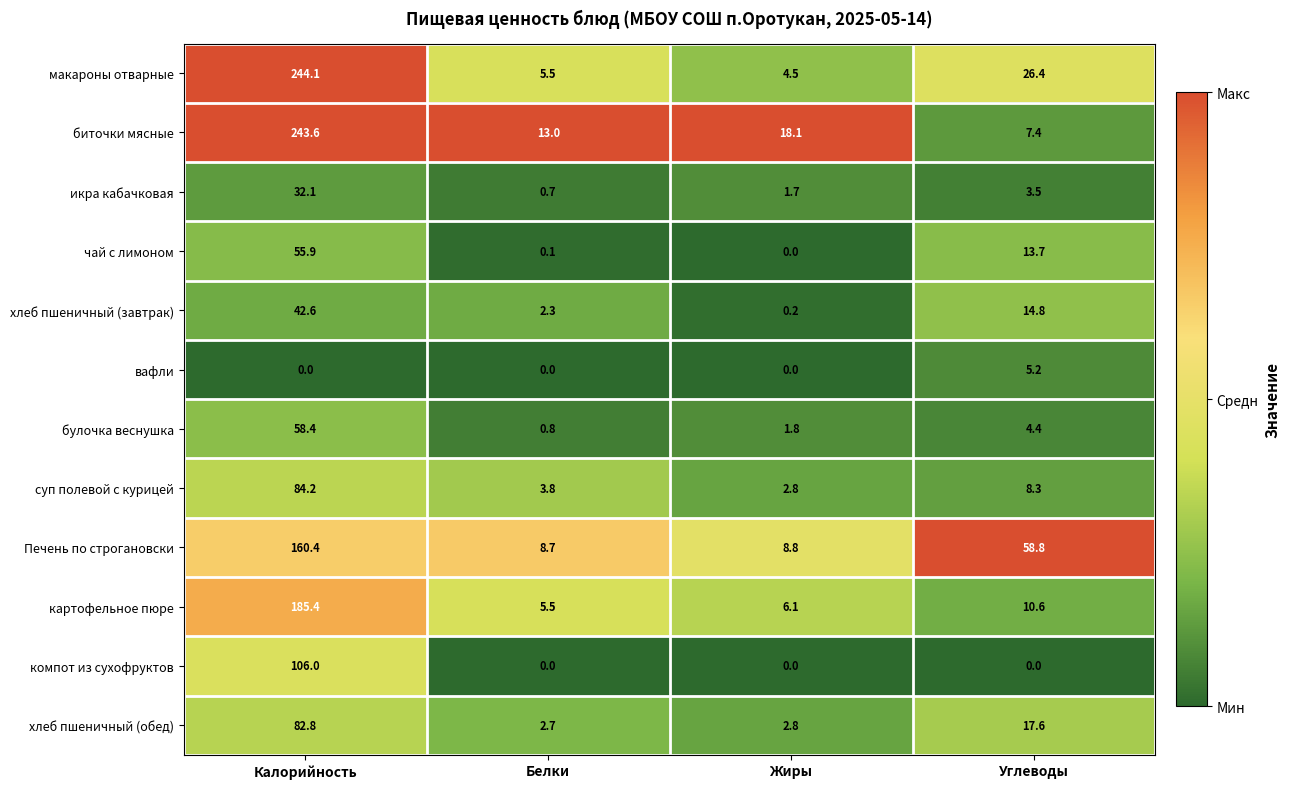

Rank the categories by картофельное пюре value from lowest to highest.

Белки, Жиры, Углеводы, Калорийность